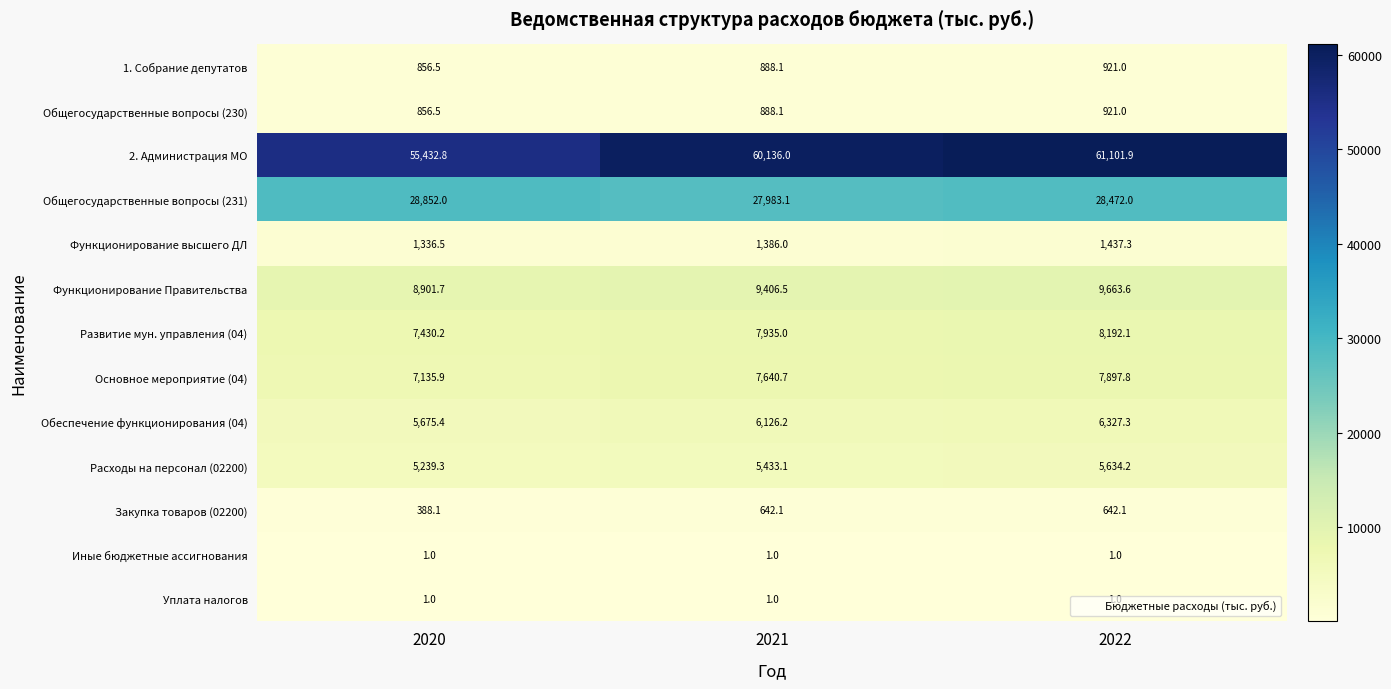

What is the average value of the Расходы на персонал (02200) series?

5435.5